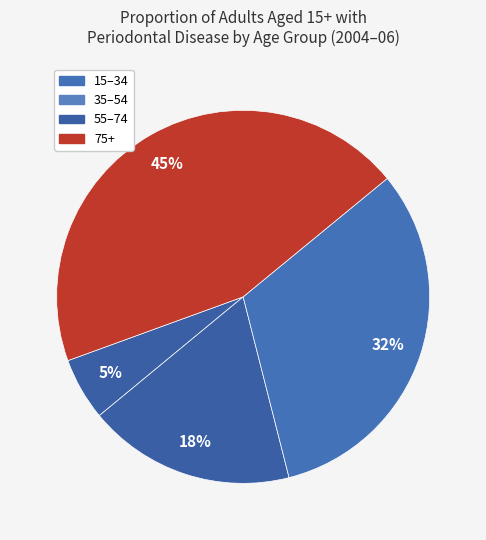

To the nearest percent, what is the combined percentage of 35–54 and 15–34?

23%